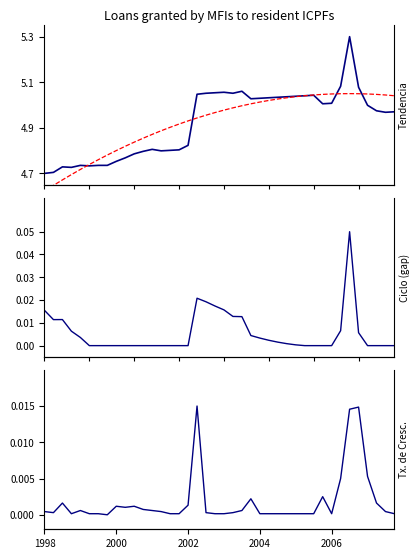

At which category is the sum across all series the highest?

34